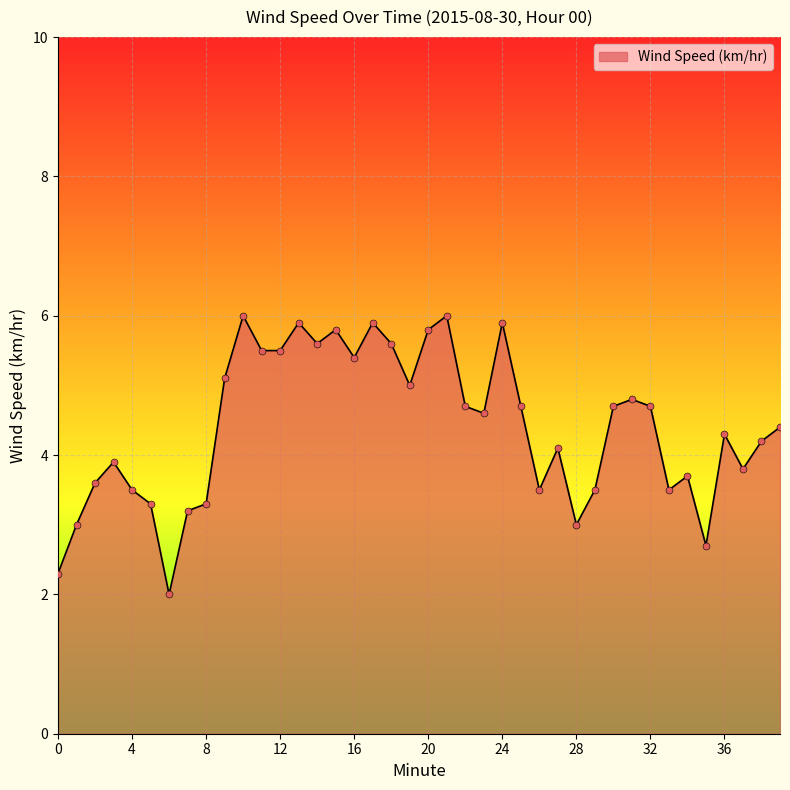

What is the difference between the maximum and minimum values?

4.0